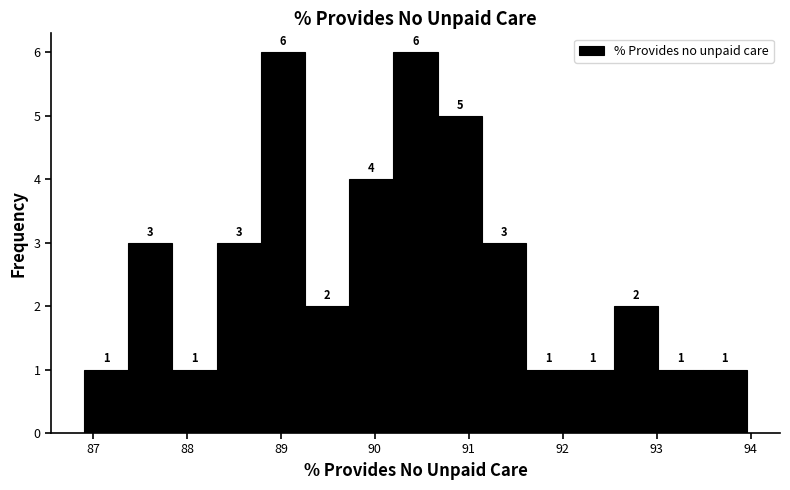

How tall is the bar that spans 87.8 to 88.3 on the x-axis? The bar edges are not printed on the chart, so give them approximately, as read against the axis.

1